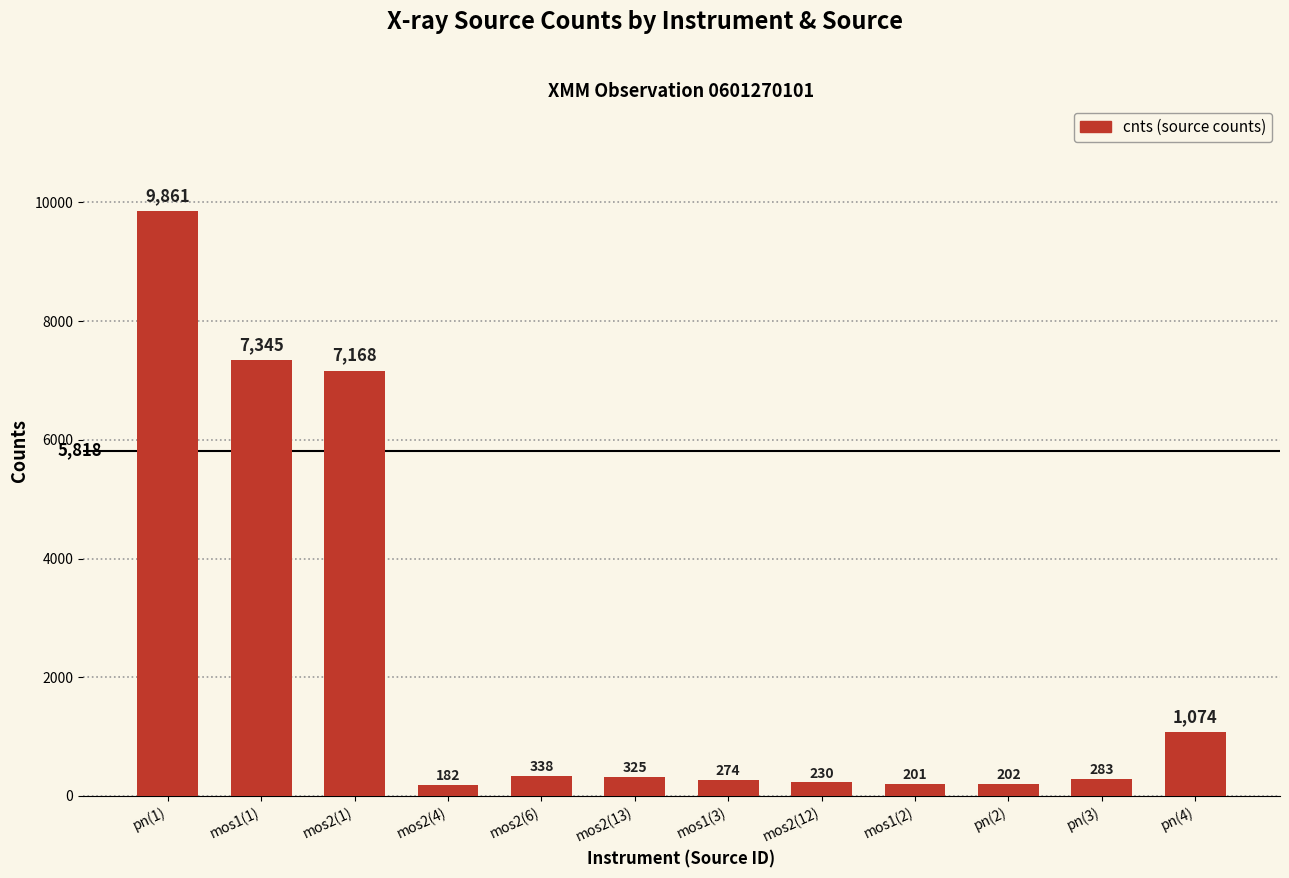

What is the difference between the maximum and minimum values?

9678.8